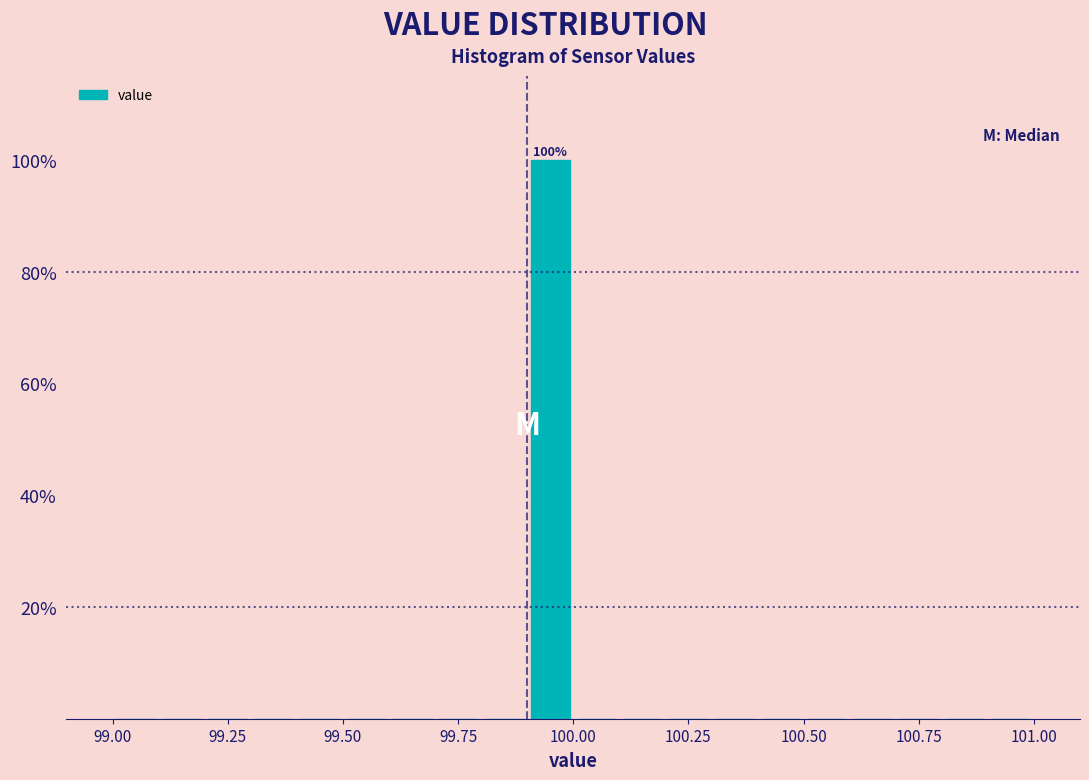

Read against the x-axis, roughly where is the centre of the tallest bar?

99.95